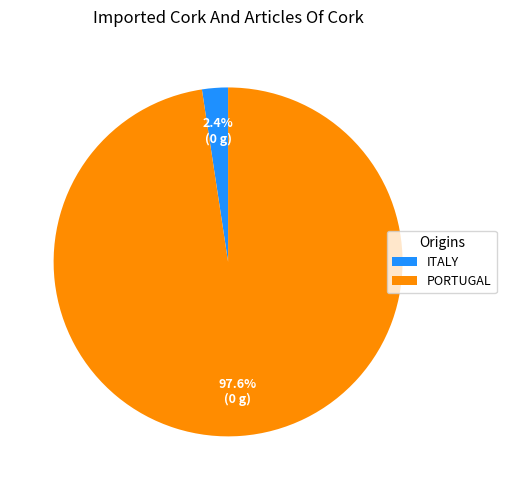

How many slices are in this pie chart?

2